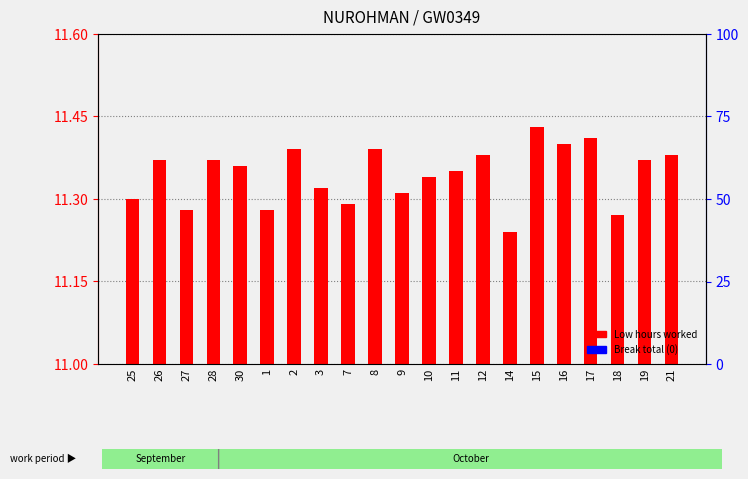

At which label is Low (hours worked) closest to 0?

14